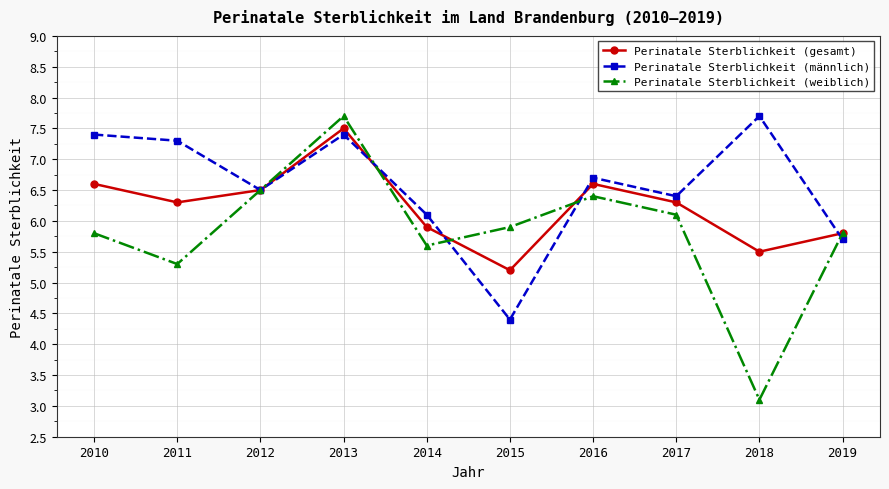

At which category is the sum across all series the highest?

2013